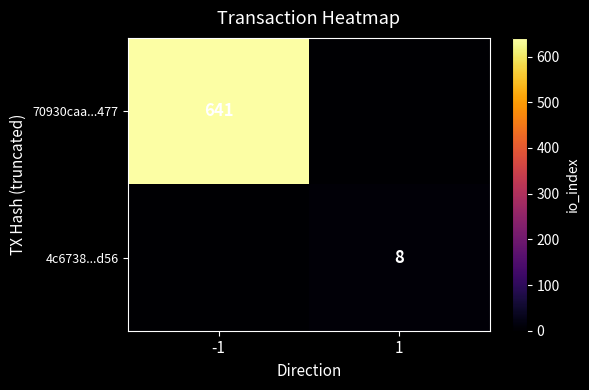

The value of 70930caa...477 at -1 is 641. True or false?

True